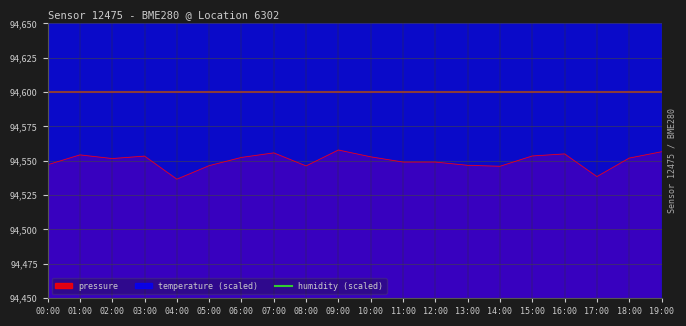

What is the total value across all series at 03:00?

274753.3